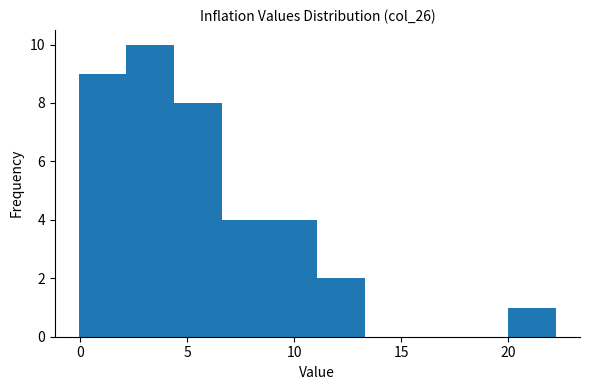

Over which range of the x-axis is the bar tallest?

2.0 to 4.5